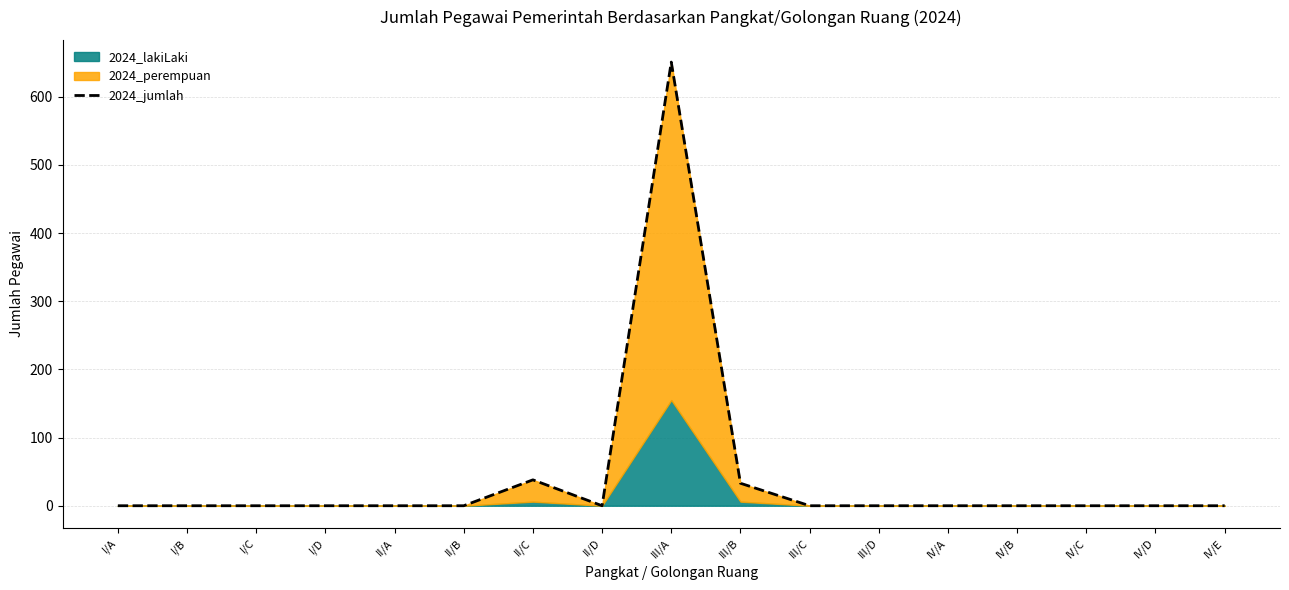

How many points are lower than both their immediate neighbors (excluding endpoints)?

1